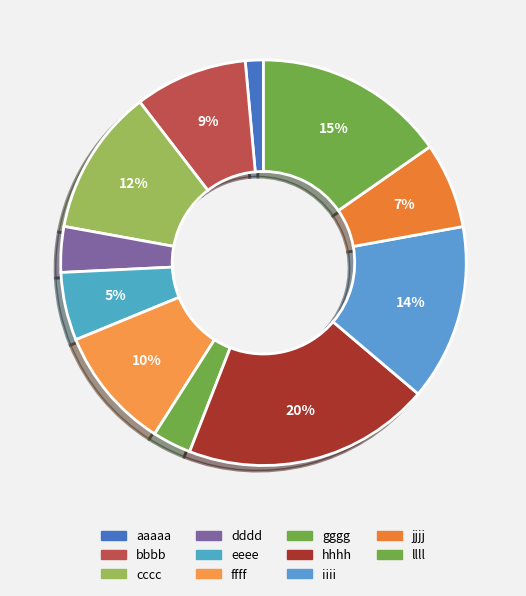

Count the number of slices in the pie.

11